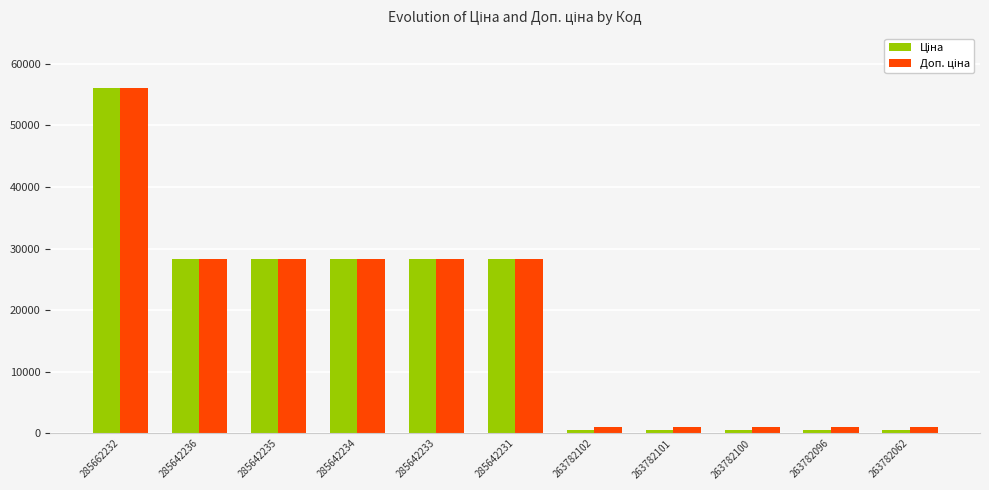

At which category is the sum across all series the highest?

285662232